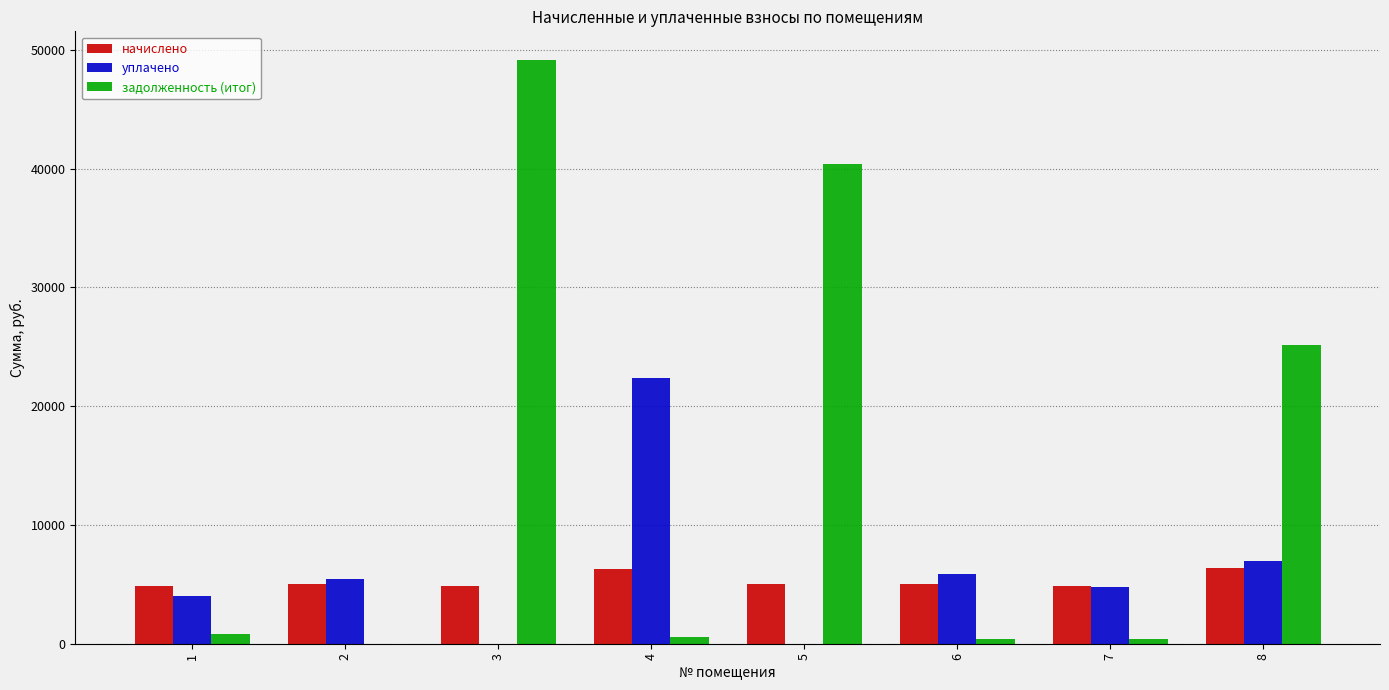

How many series are shown in this chart?

3